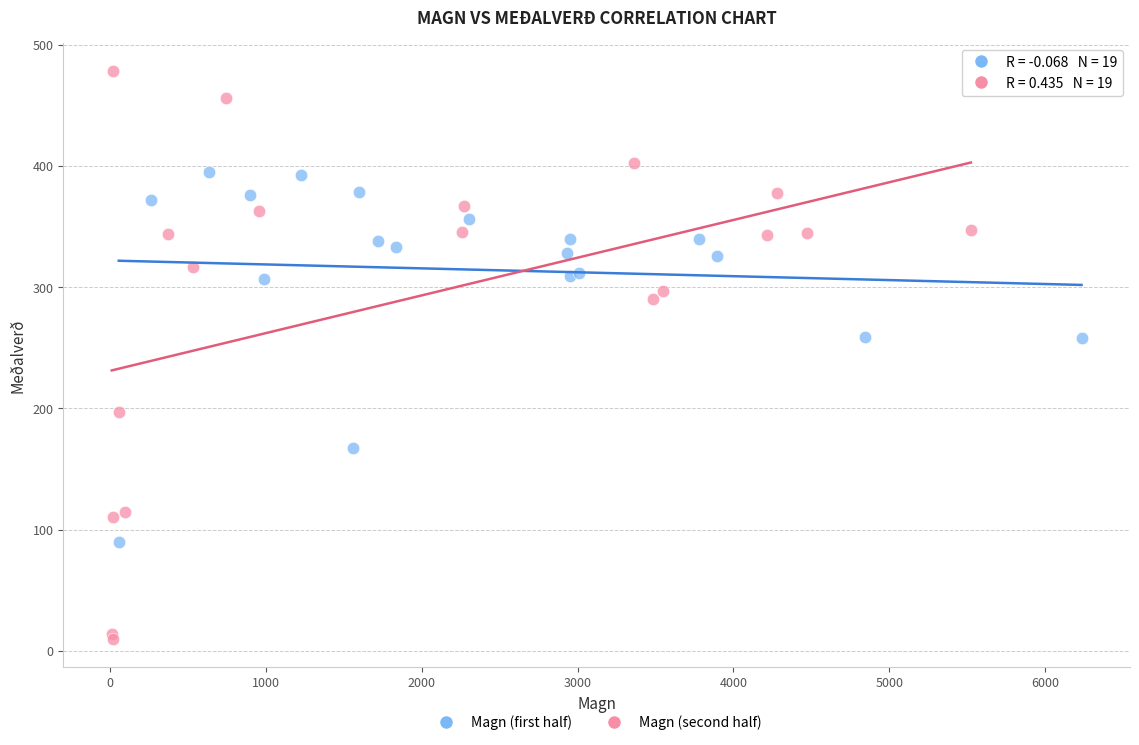

Which series has the largest Y range (max minus min)?

Magn (second half)